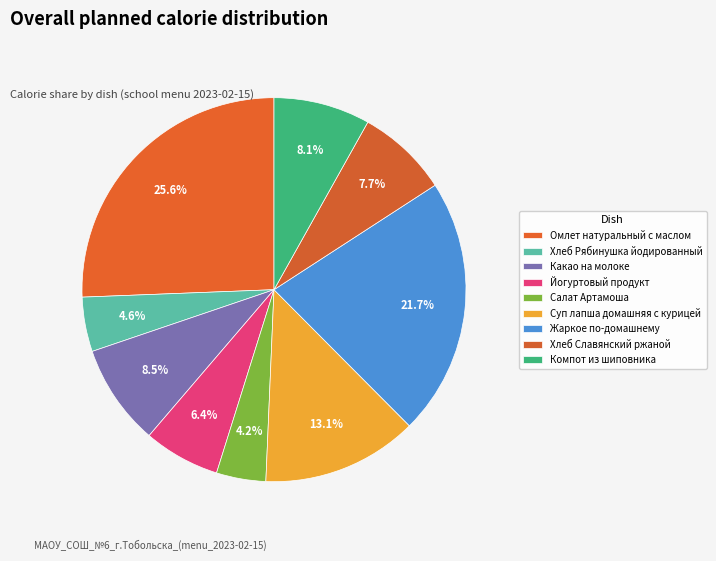

Is there a majority slice in this chart?

No